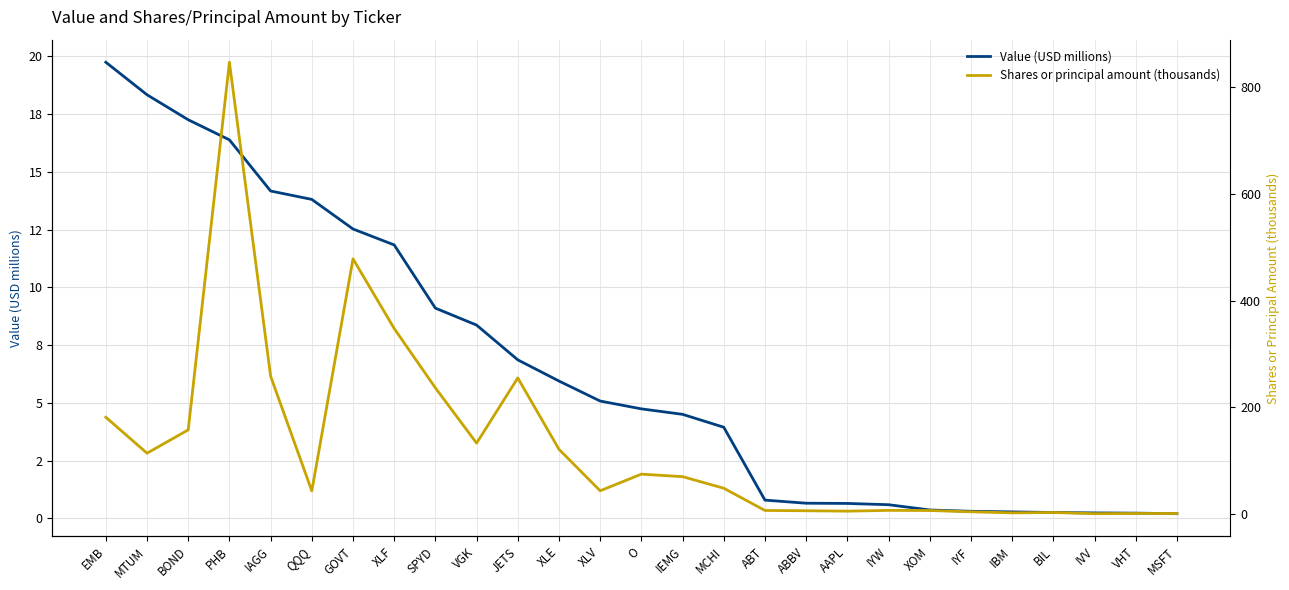

In Shares or principal amount (thousands), how many points are lower than both neighbors (excluding endpoints)?

7